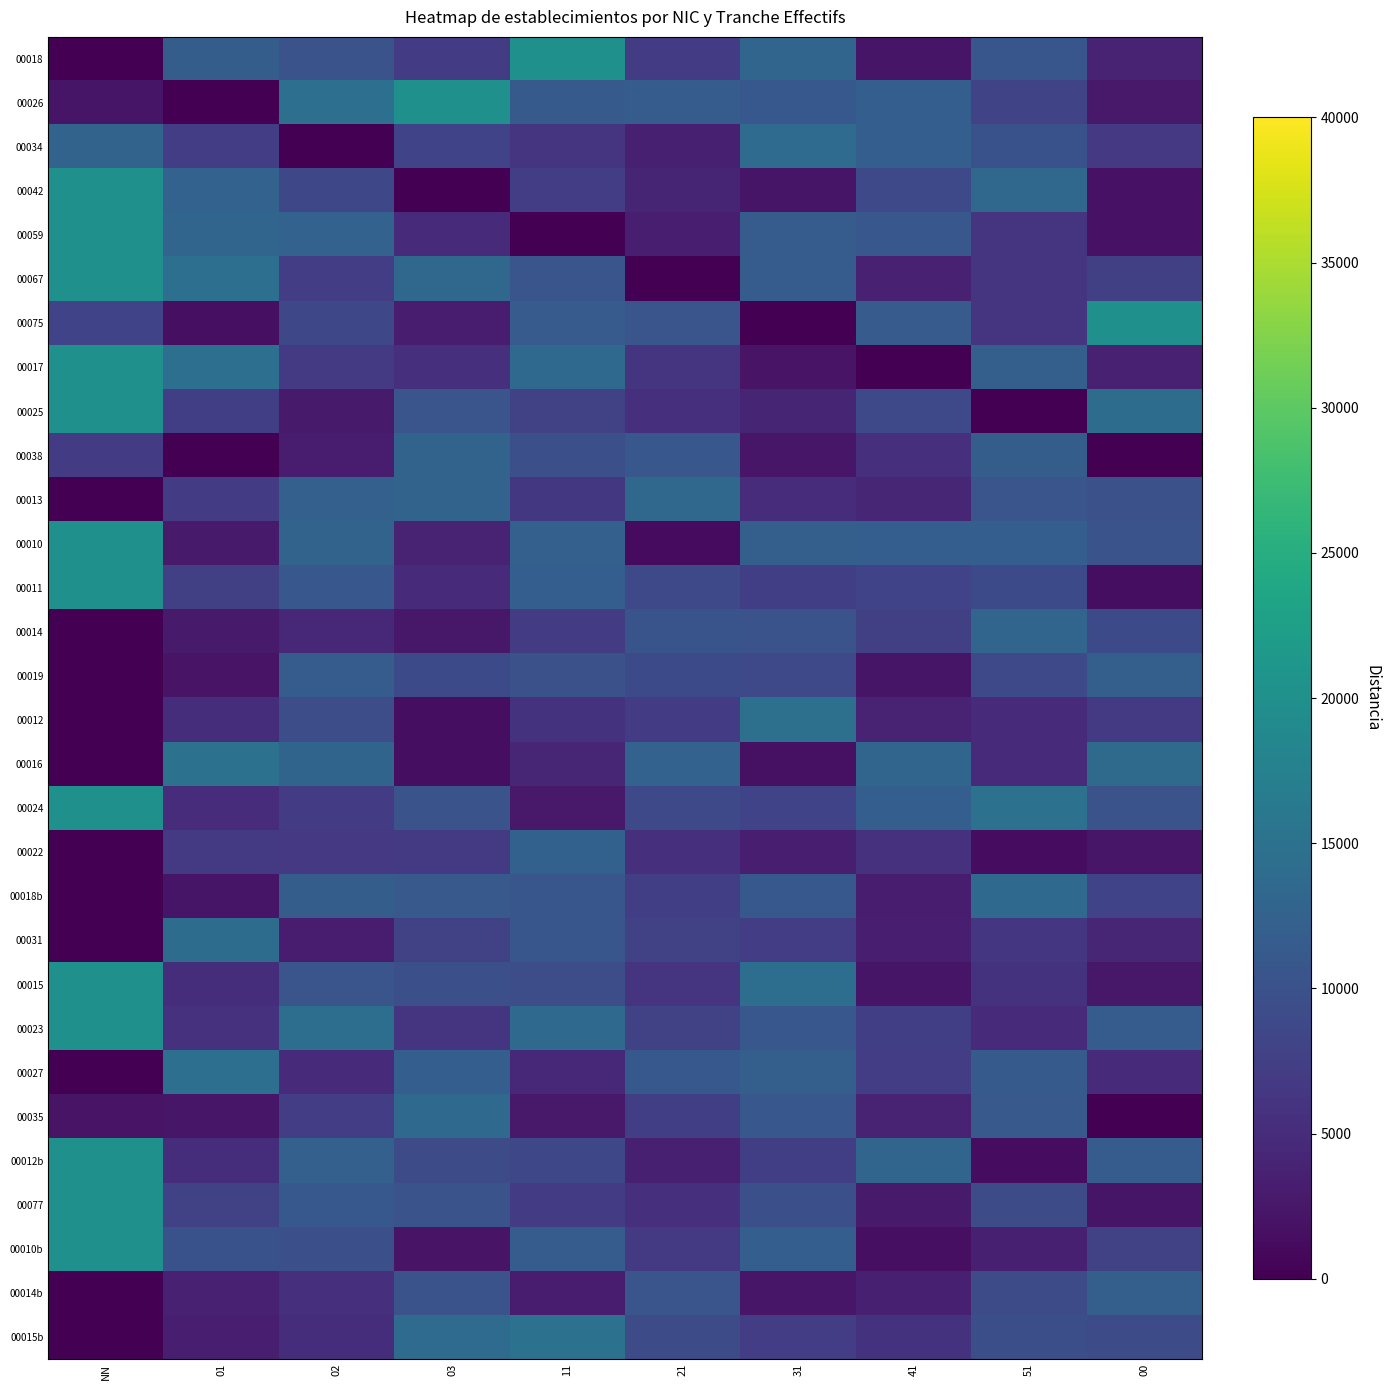

At how many categories does at least one series exceed 16030?

4